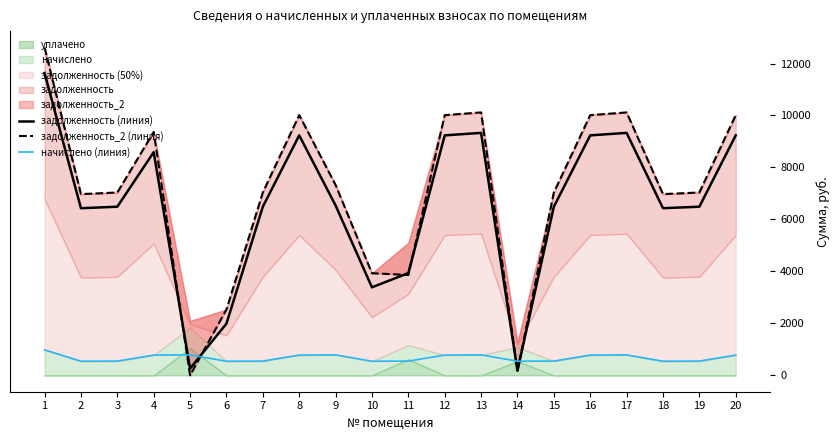

How many positive values does the задолженность_2 (линия) series have?

19